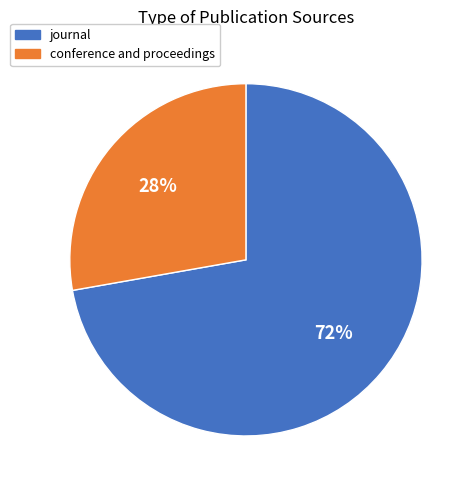

To the nearest percent, what percentage of the pie is conference and proceedings?

28%